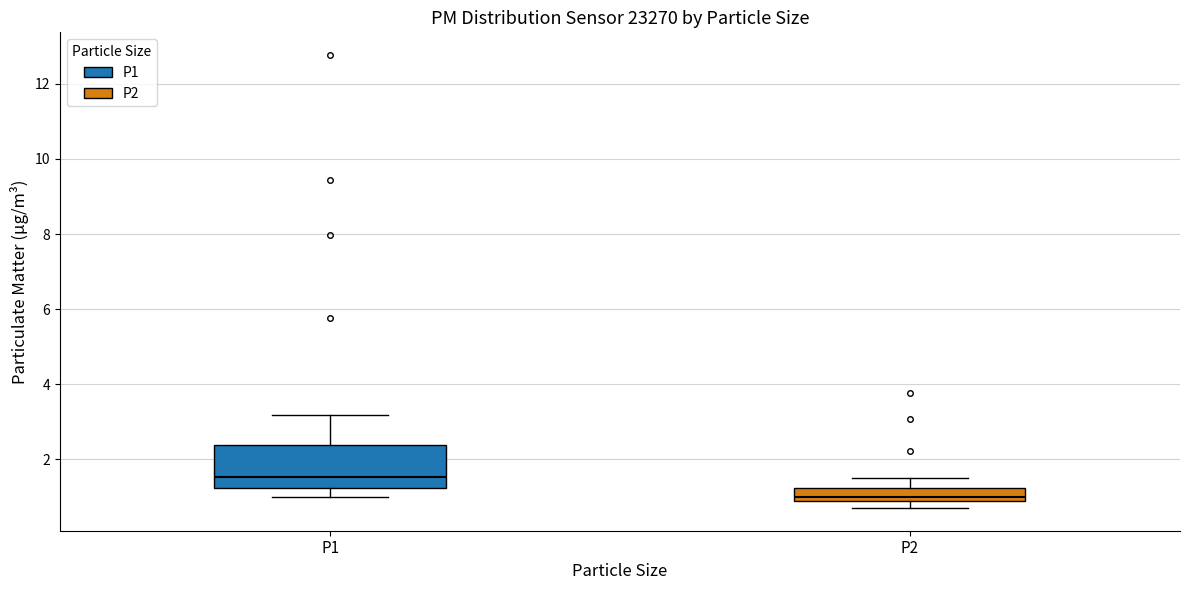

Reading left to right, read every box against the y-axis: the position of its median line, the range the box covers, and the ends of its whiskers. The values are not printed on the chart, so give them approximately, as read against the axis.

P1: median 1.6, box 1.2 to 2.4, whiskers 1.0 to 3.2
P2: median 1.0 (just above the box's lower edge), box 1.0 to 1.2, whiskers 0.8 to 1.6